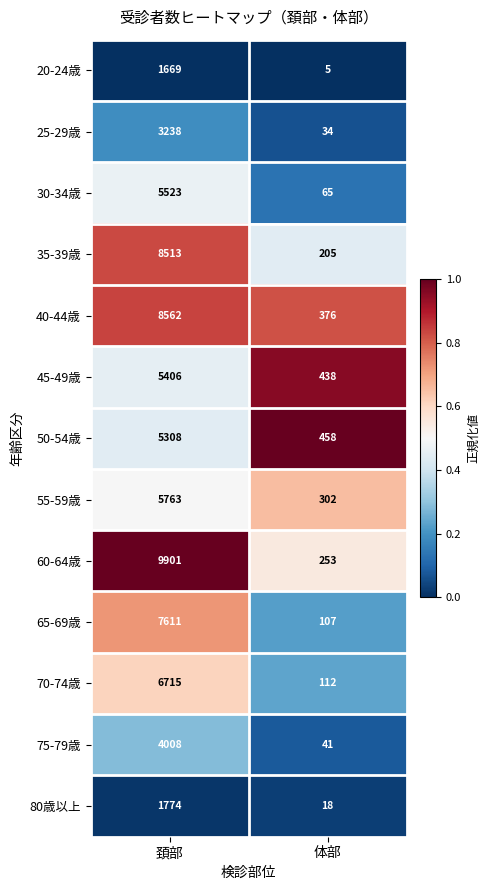

True or false: 55-59歳 has a value of 302 at 体部.

True